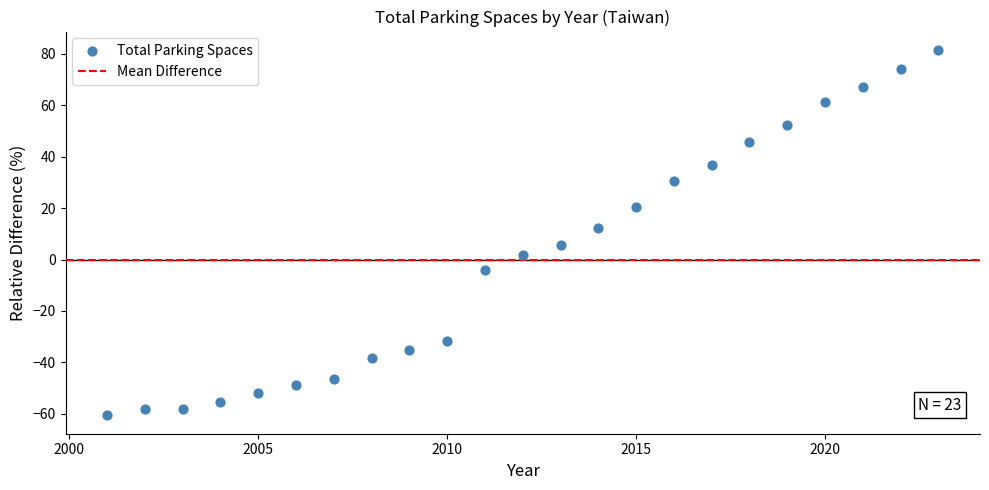

What Y value in the scatter plot is closest to 10?

12.2